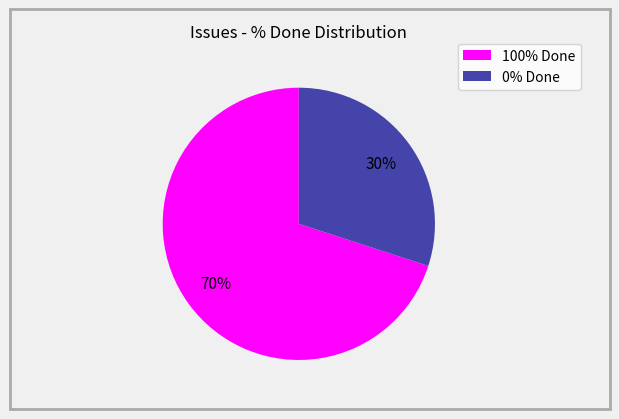

Is there a majority slice in this chart?

Yes